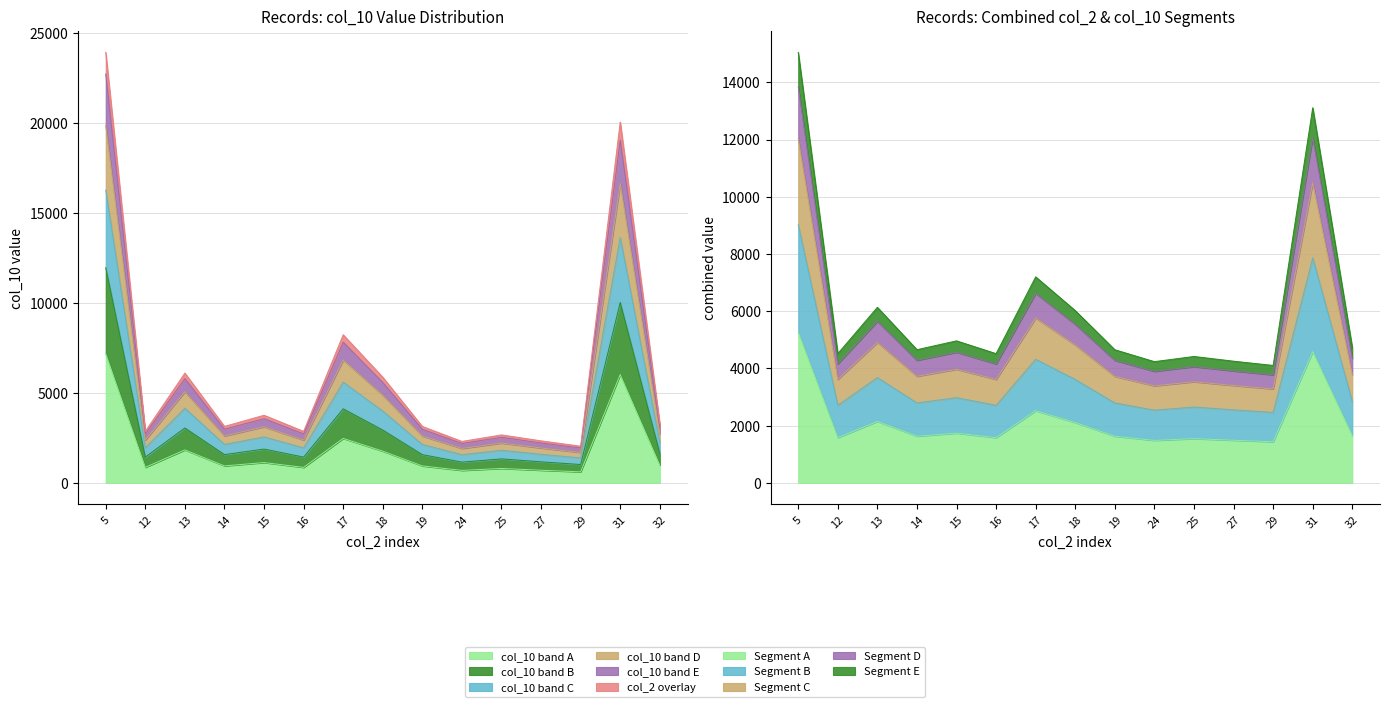

What value does the data have at 15?

1126.8